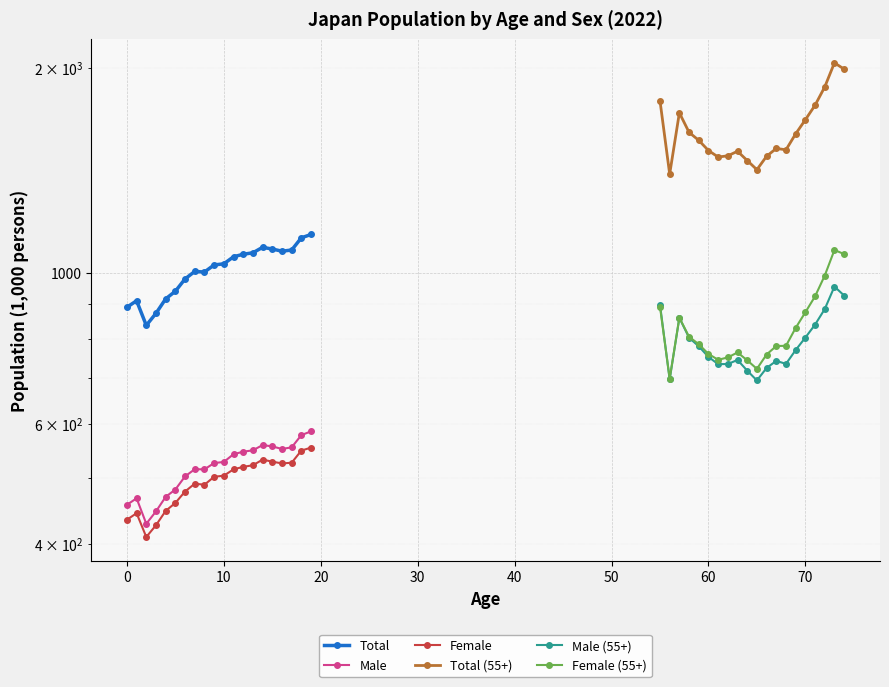

Is this an area chart (filled region under the line)?

No